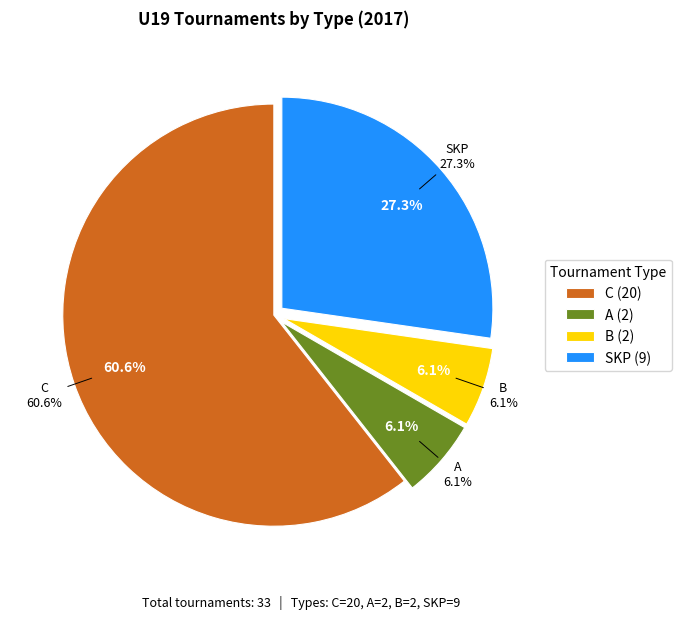

What is the majority slice?

C